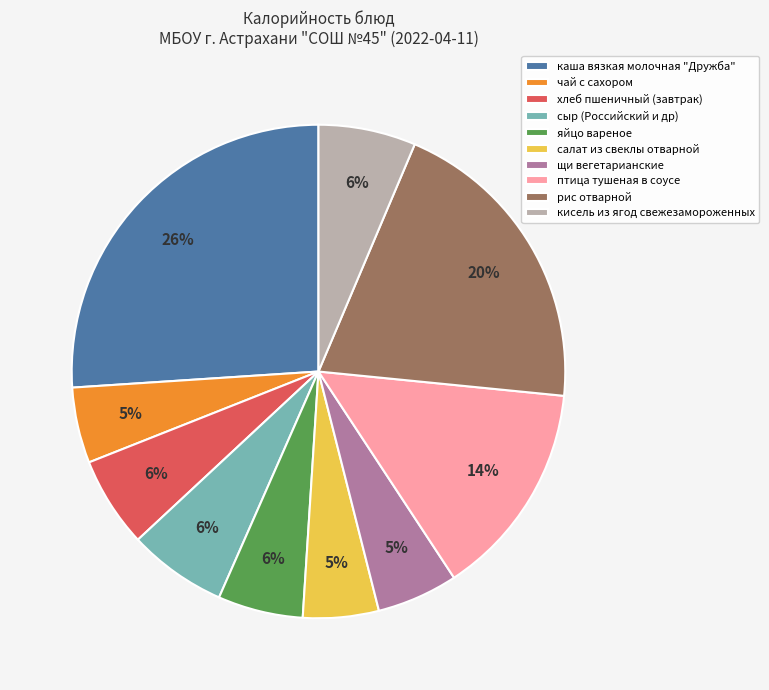

How many segments does this pie chart have?

10